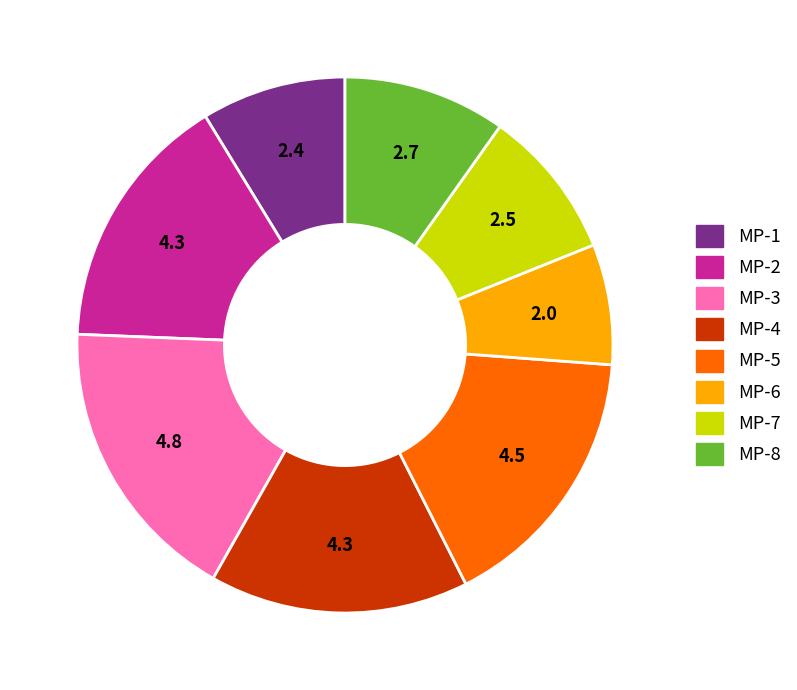

Combined, do MP-2 and MP-4 account for over 50%?

No